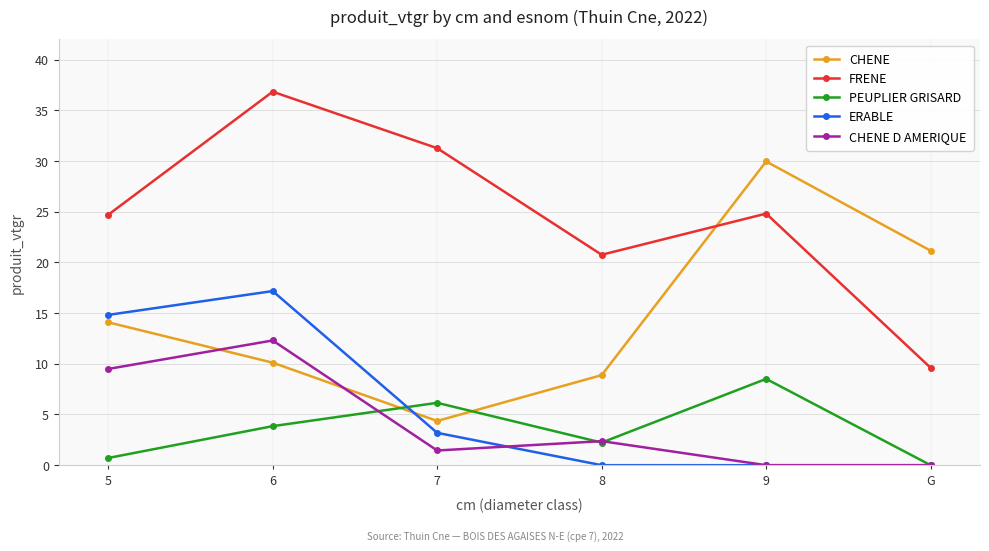

Which series changed the most between 6 and 8?

ERABLE